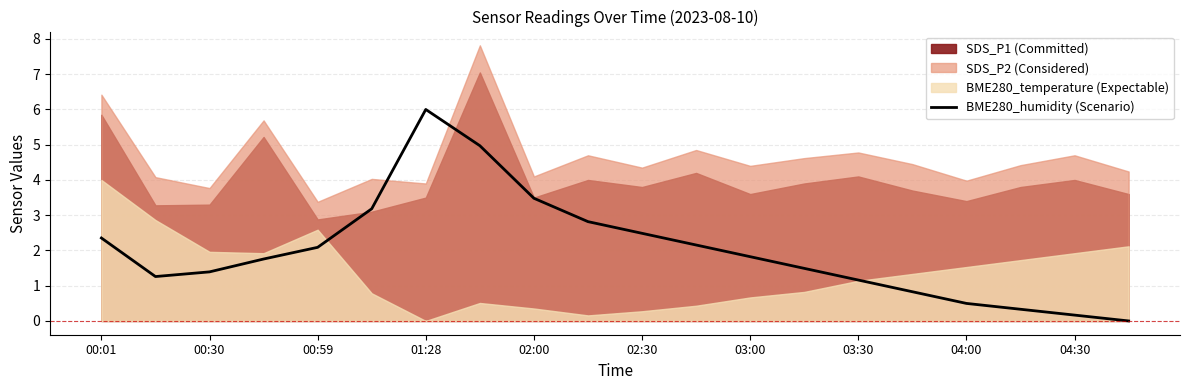

The BME280_humidity (Scenario) series shows 0.2 at 04:30. True or false?

True